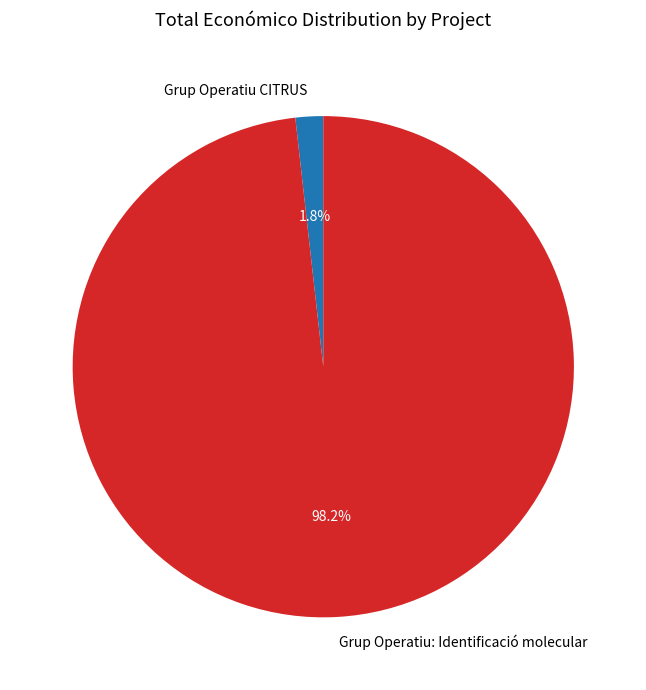

What percentage is the Grup Operatiu CITRUS slice, to the nearest percent?

2%